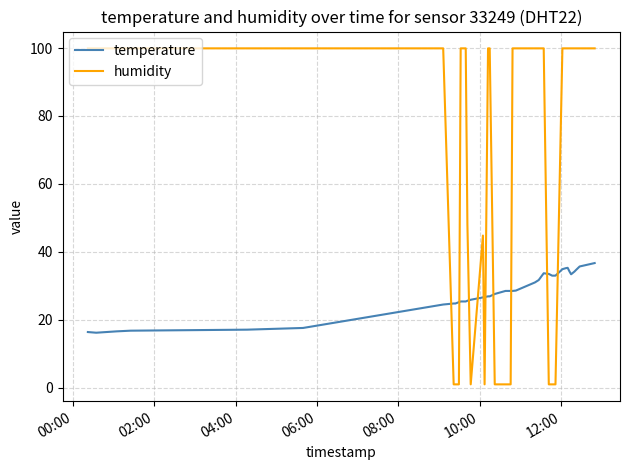

Which series has the largest range (max minus min)?

humidity